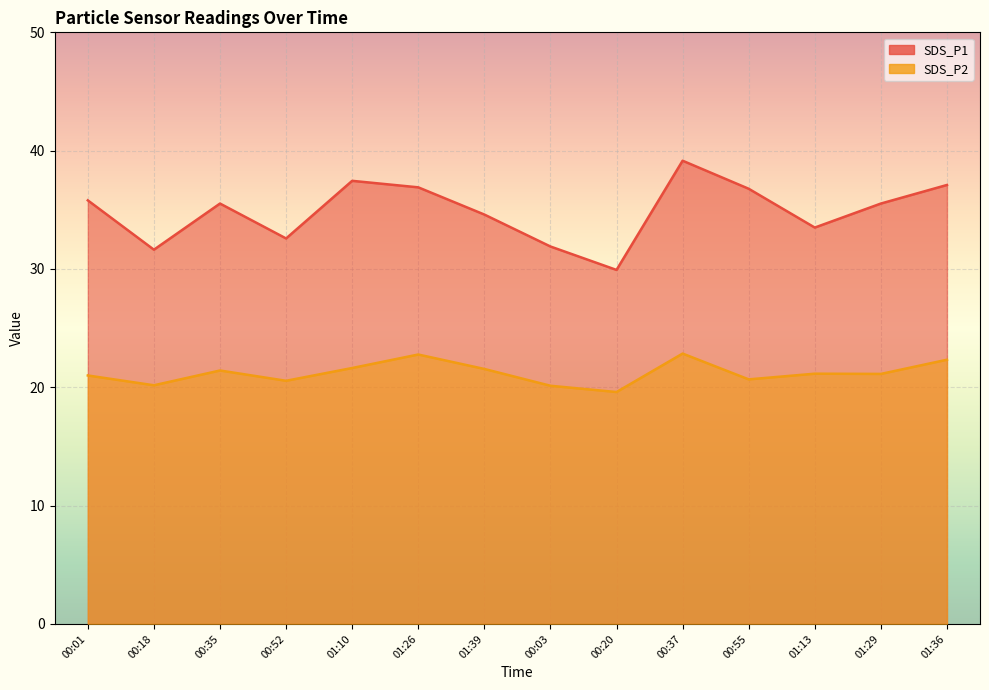

How many values in the SDS_P1 series exceed 35?

8